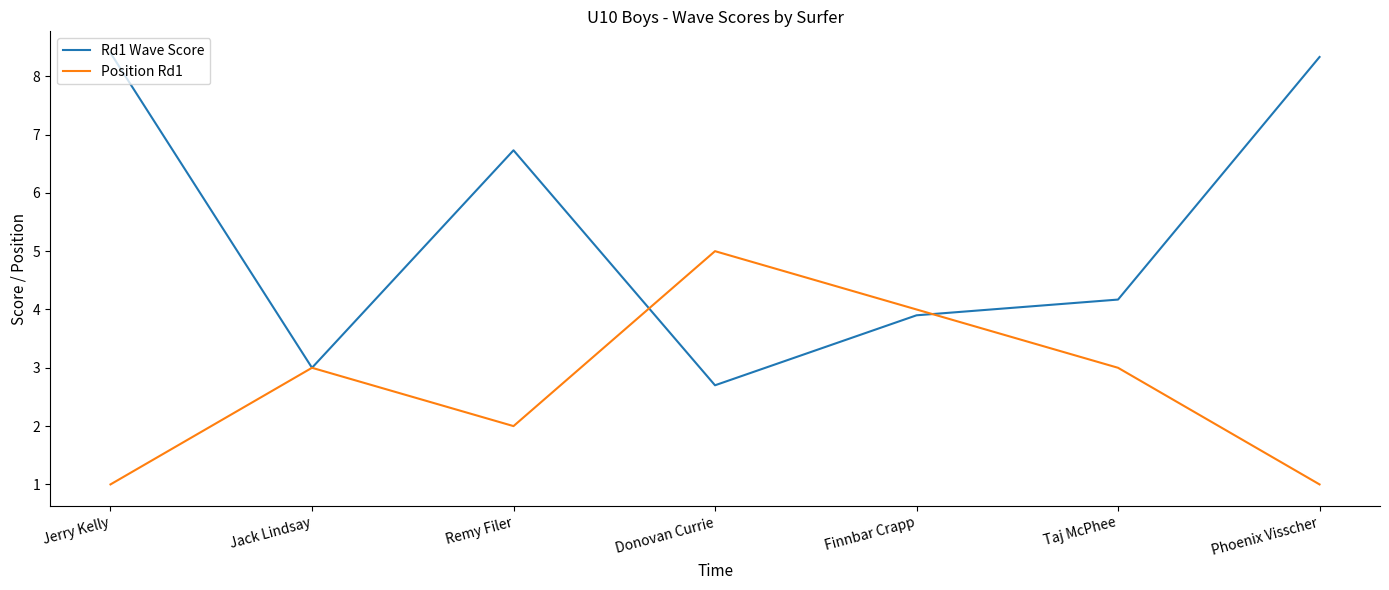

List the series in order of their peak value, lowest first.

Position Rd1, Rd1 Wave Score